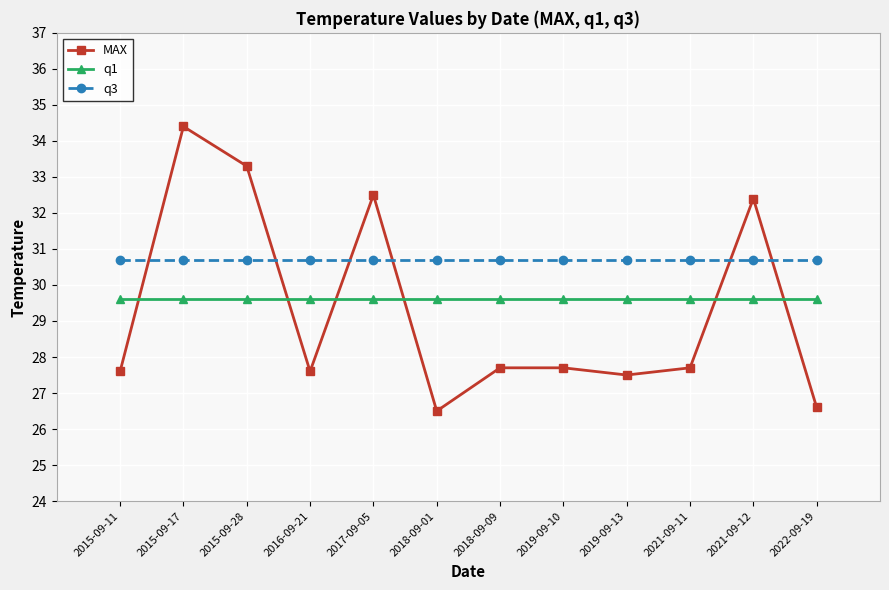

What is the average value of the MAX series?

29.3